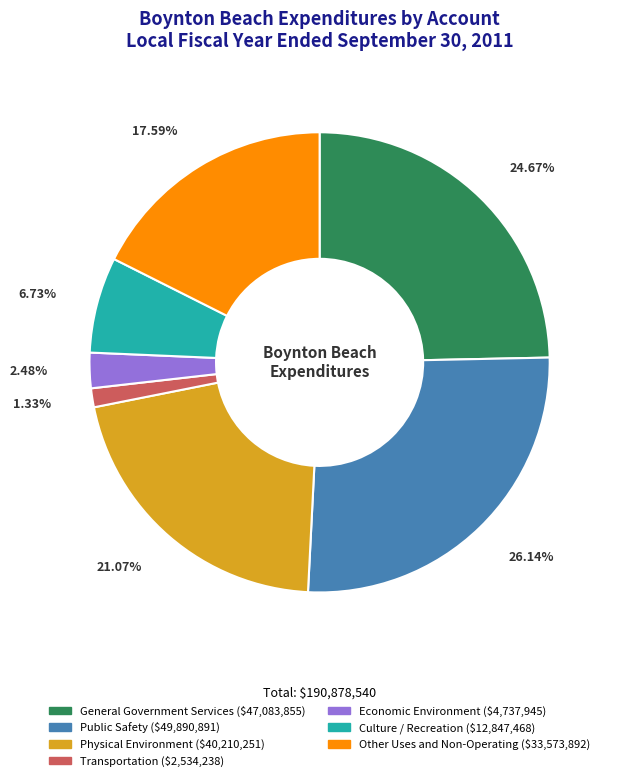

Does any single category account for the majority?

No